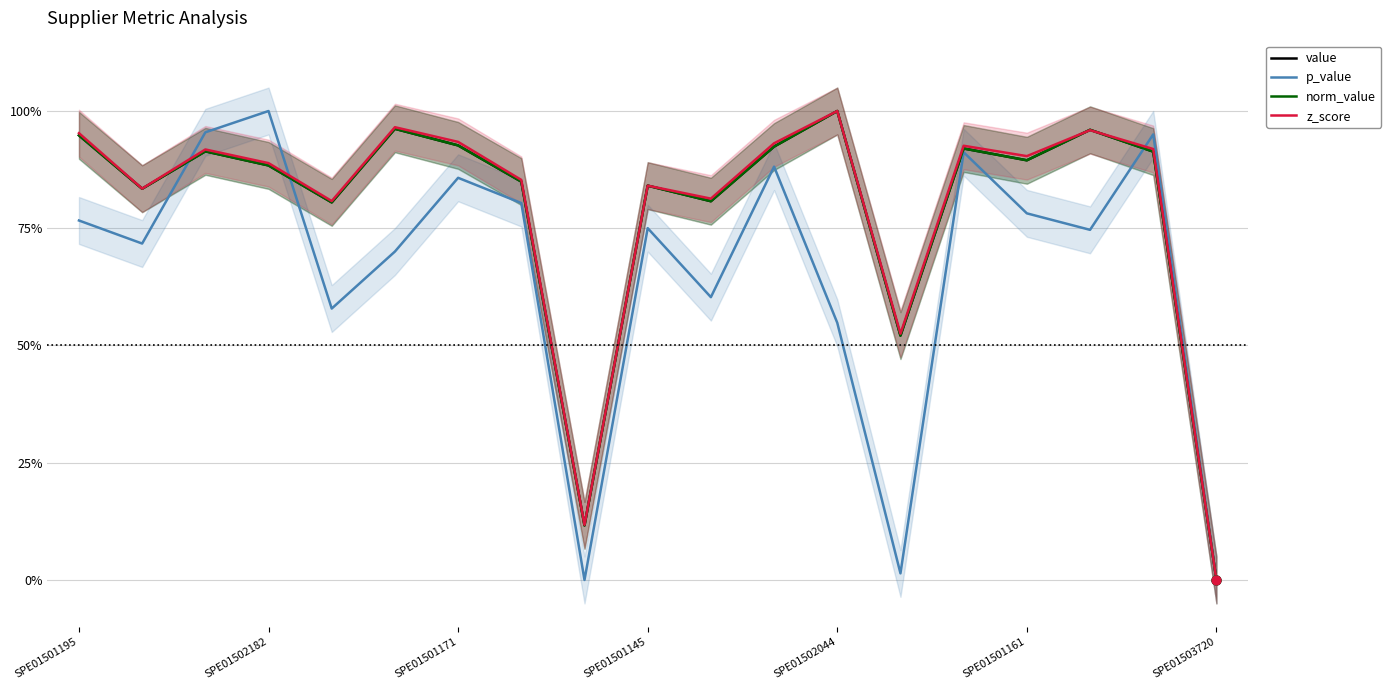

Which series has the largest total across all categories?

z_score